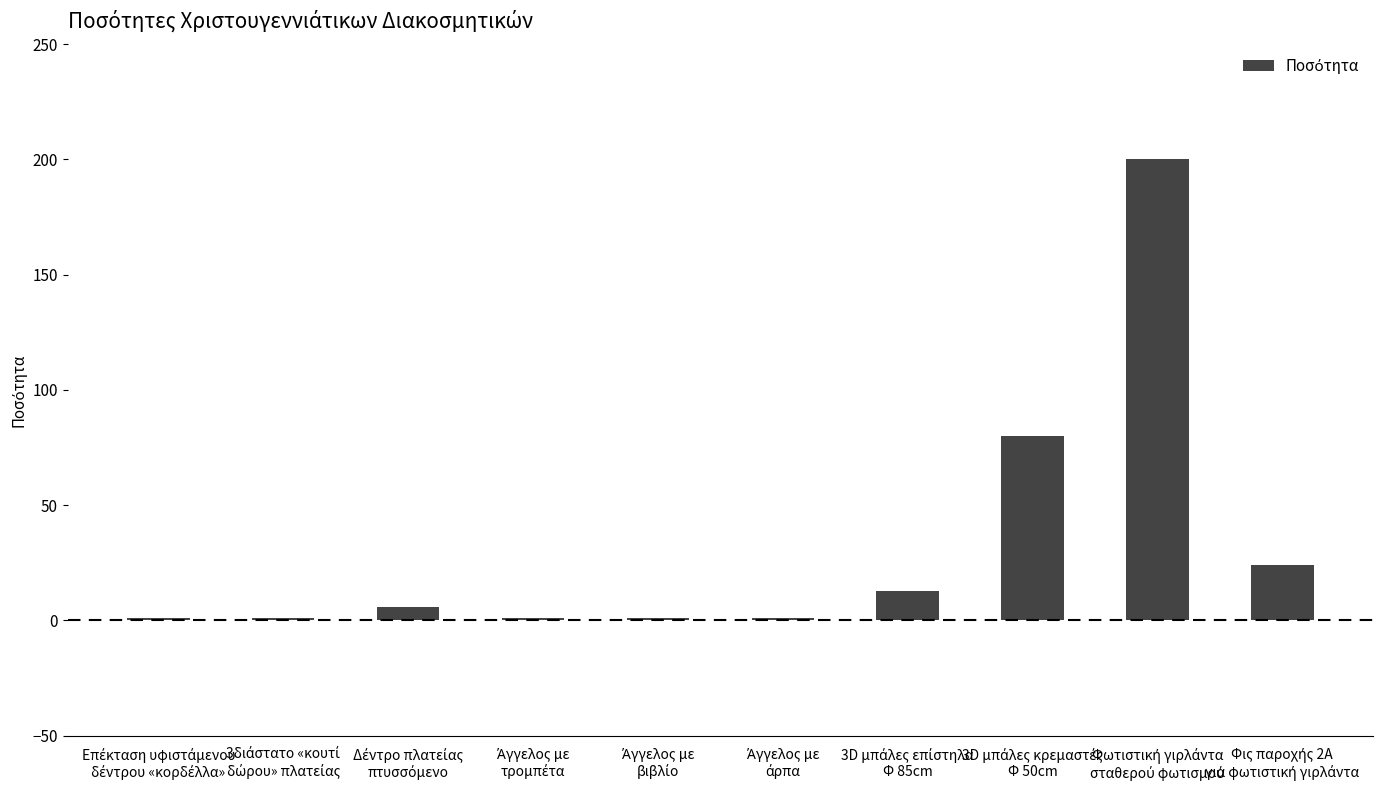

Reading right to left, list all the values displayed in this chart.

24	200	80	13	1	1	1	6	1	1